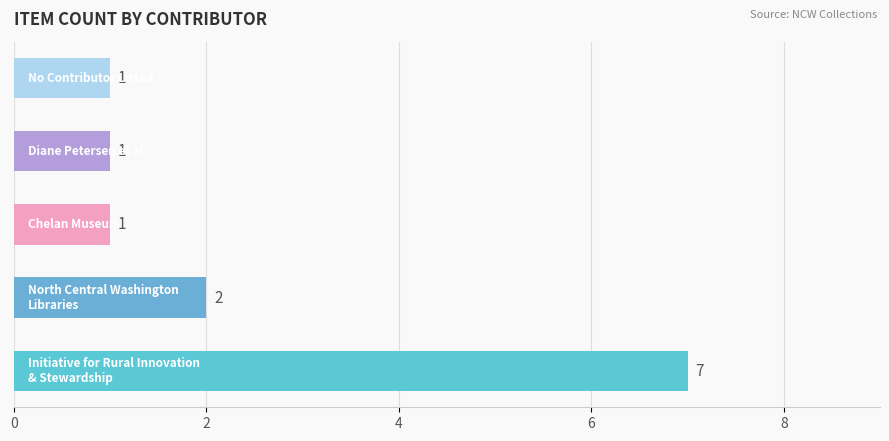

Count the values in the range 1 to 2.

4